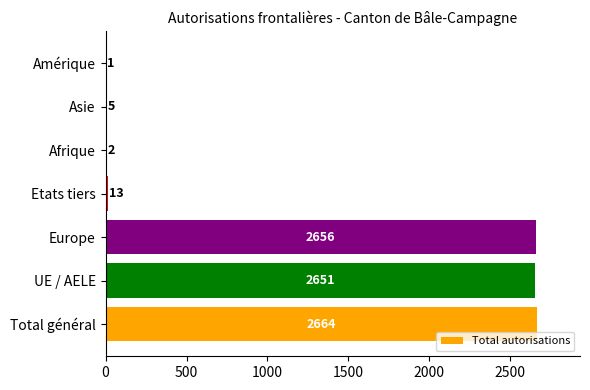

What is the change in value from Europe to Amérique?

-2655